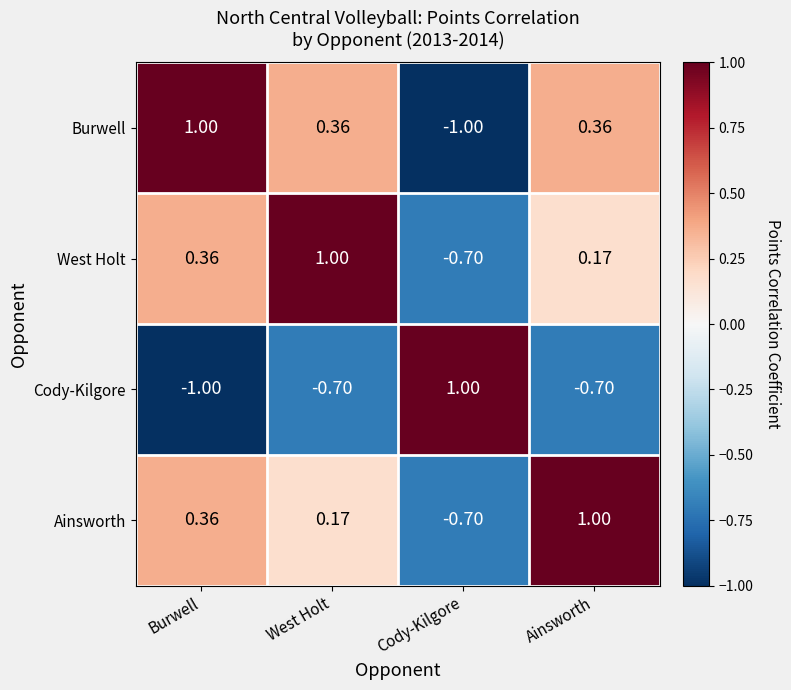

At West Holt, list the series in order from smallest to largest.

Cody-Kilgore, Ainsworth, Burwell, West Holt